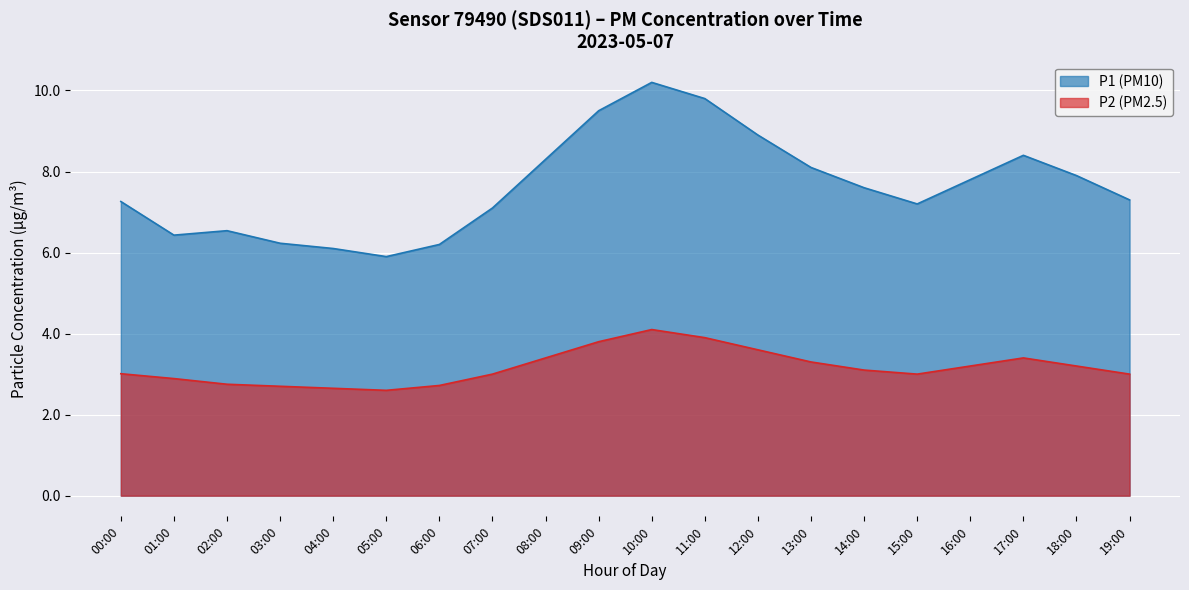

Which category has the highest value in the P2 series?

10:00